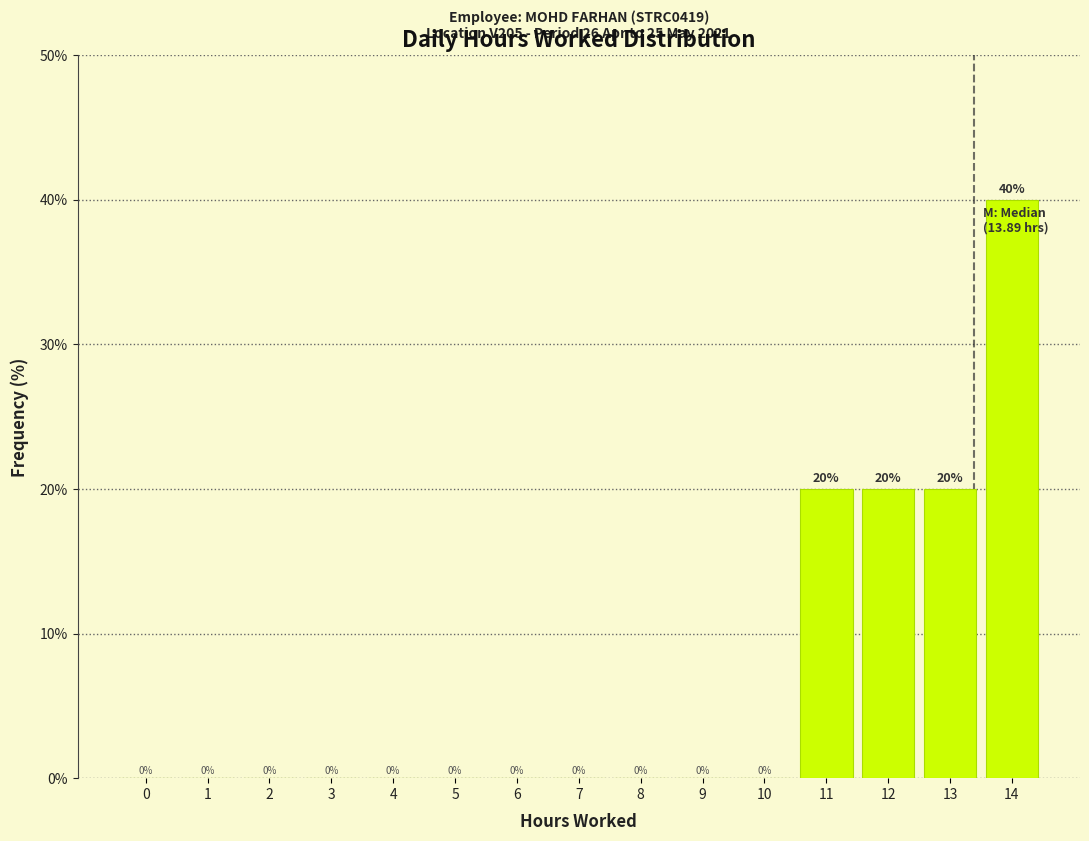

Reading left to right, extract all data points from this chart.

0=0	1=0	2=0	3=0	4=0	5=0	6=0	7=0	8=0	9=0	10=0	11=20	12=20	13=20	14=40